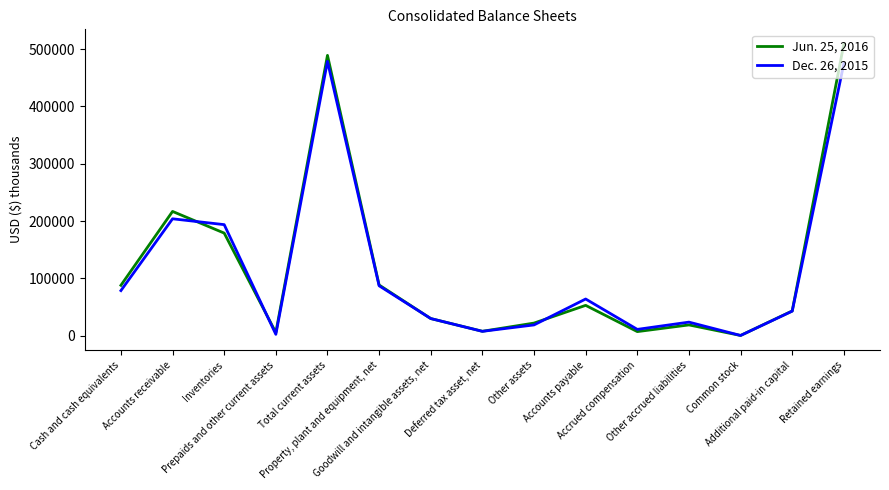

Which series has the widest spread of values?

Jun. 25, 2016